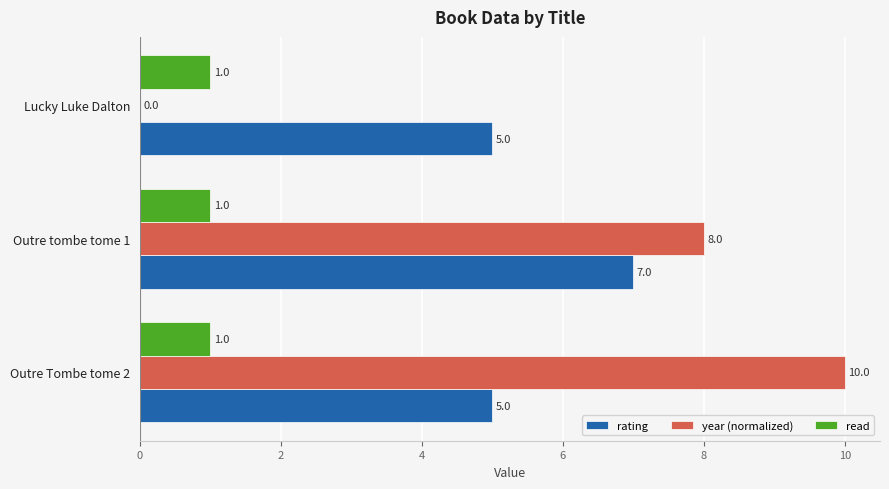

What is the total value across all series at Lucky Luke Dalton?

6